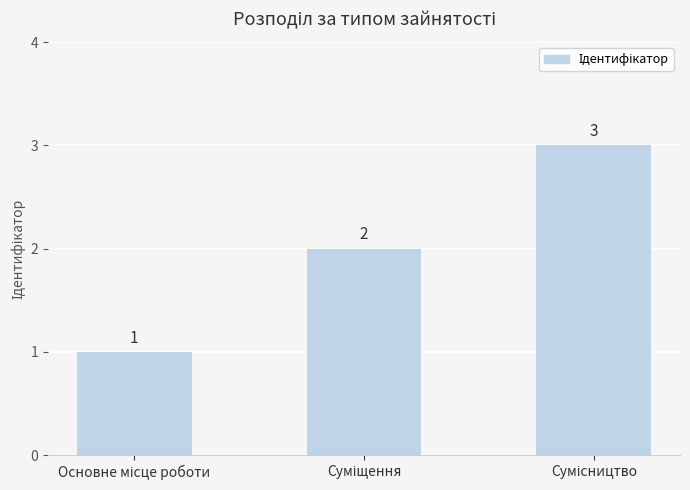

Reading left to right, list all the values displayed in this chart.

1	2	3